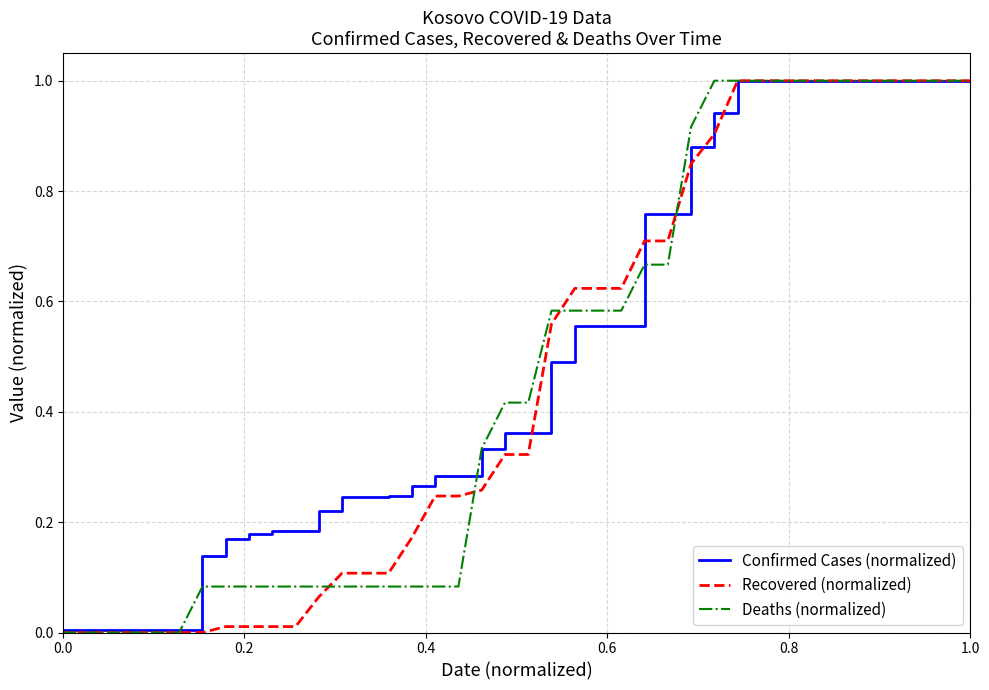

What is the greatest value displayed?

1.0